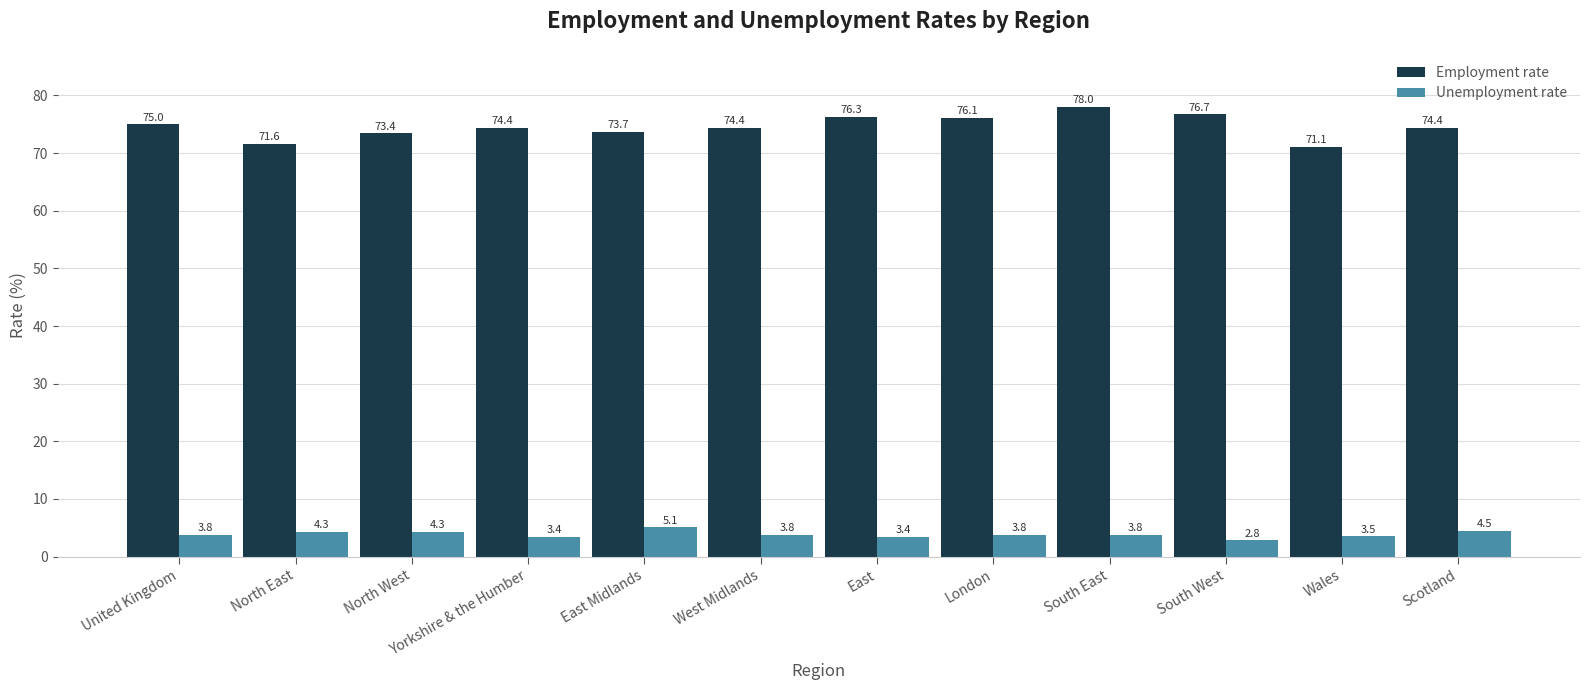

Which series has the largest total across all categories?

Employment rate